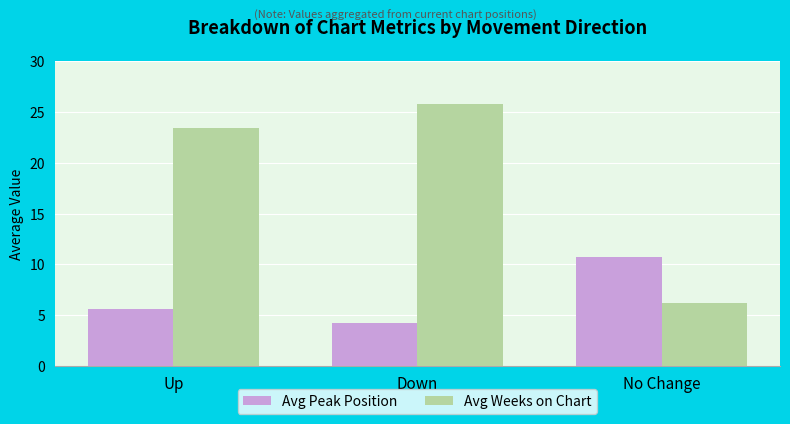

What position from the left is Up?

1